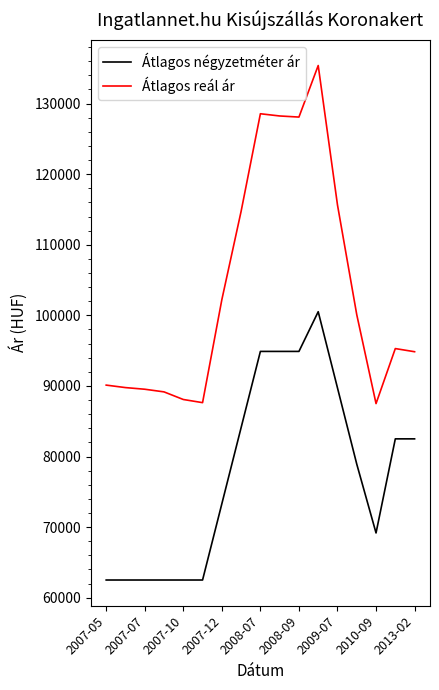

Rank the series by their average value, from lowest to highest.

Átlagos négyzetméter ár, Átlagos reál ár